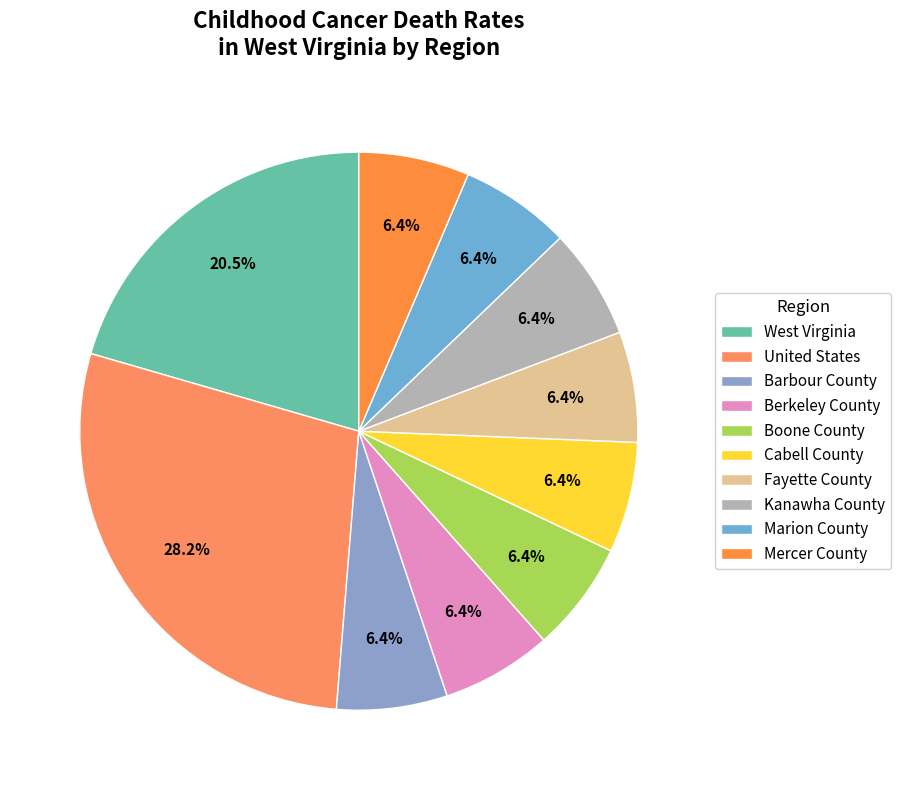

How many segments does this pie chart have?

10